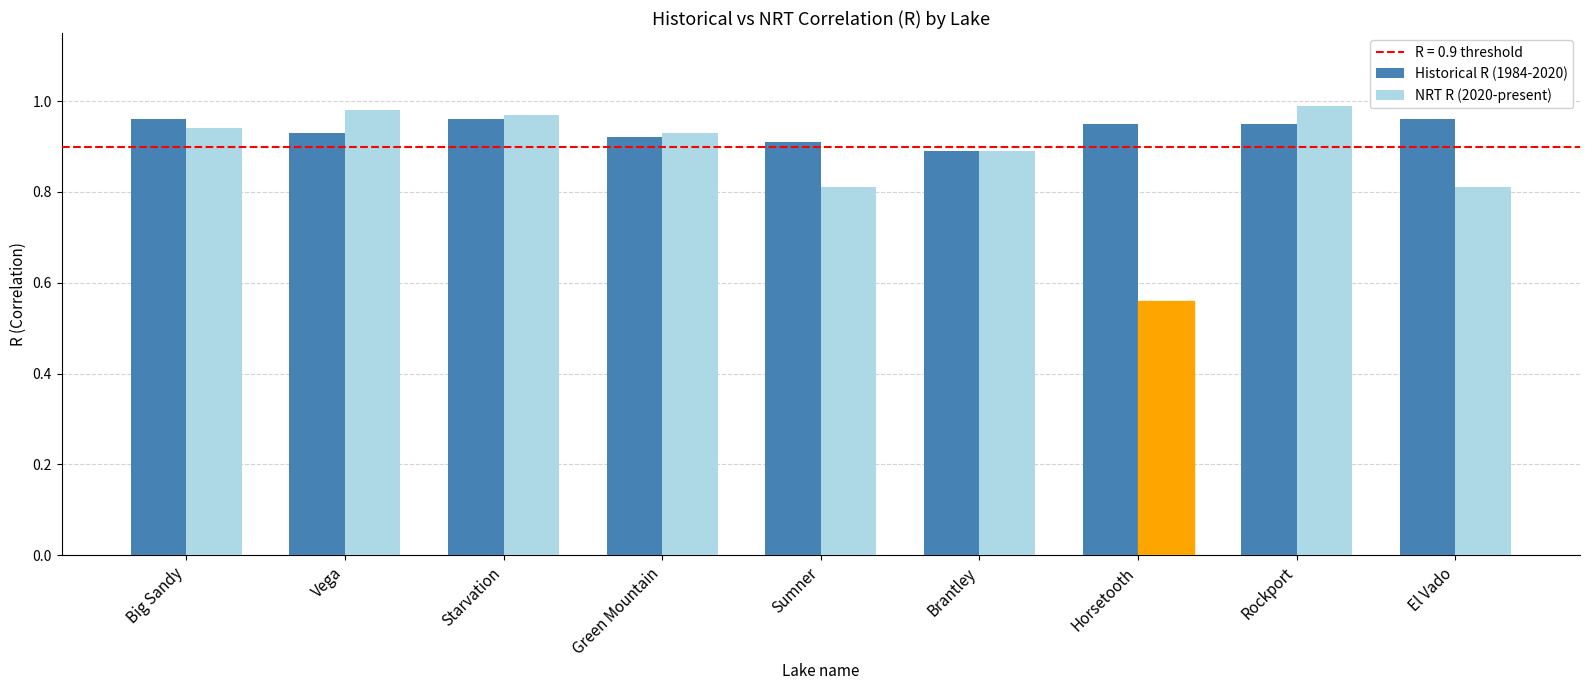

How many distinct data groups are displayed?

2